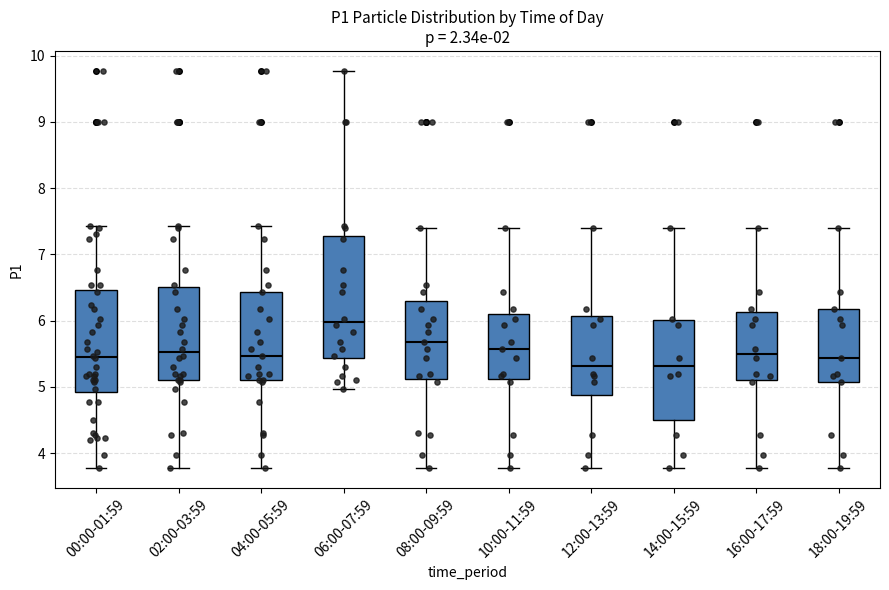

Which box's median line is the highest?

06:00-07:59